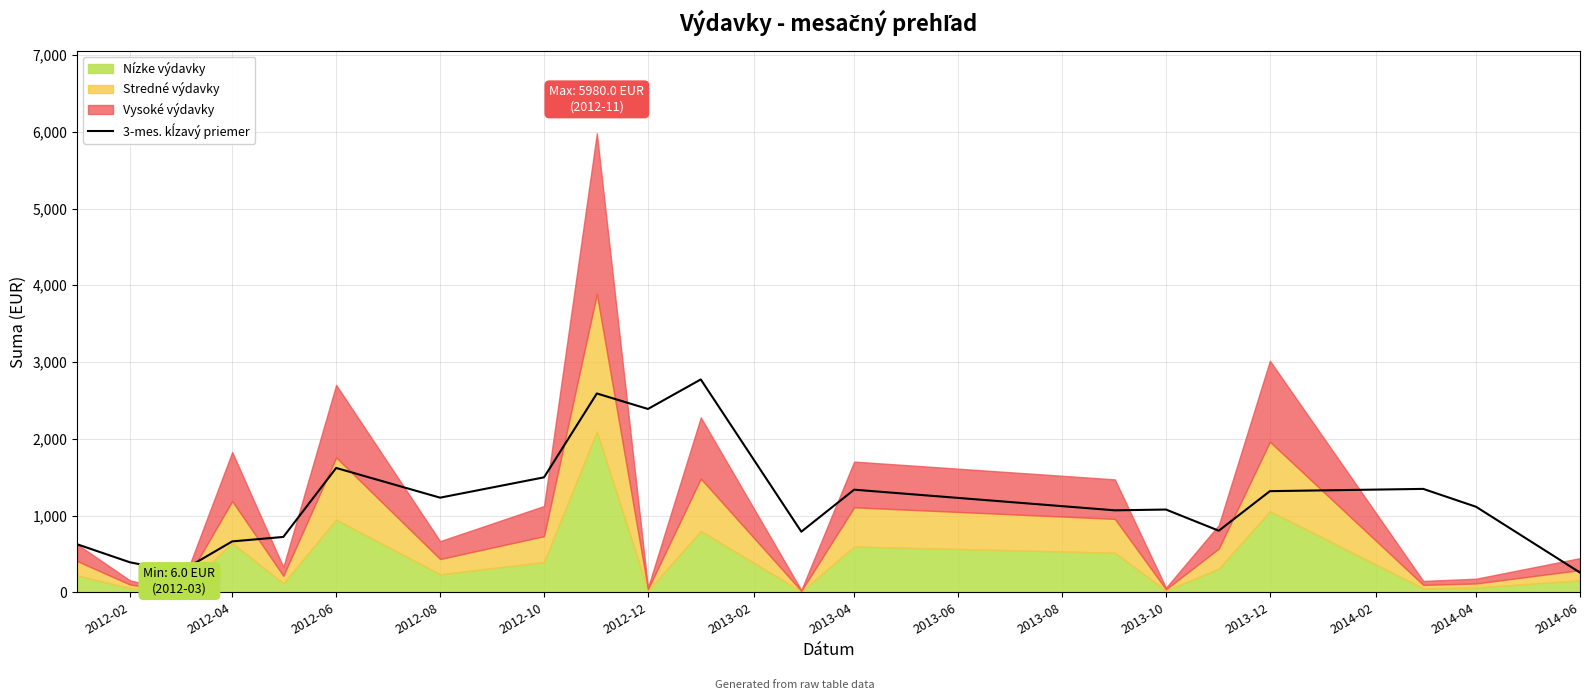

How many interior local peaks (higher than both neighbors) does the data have?

6